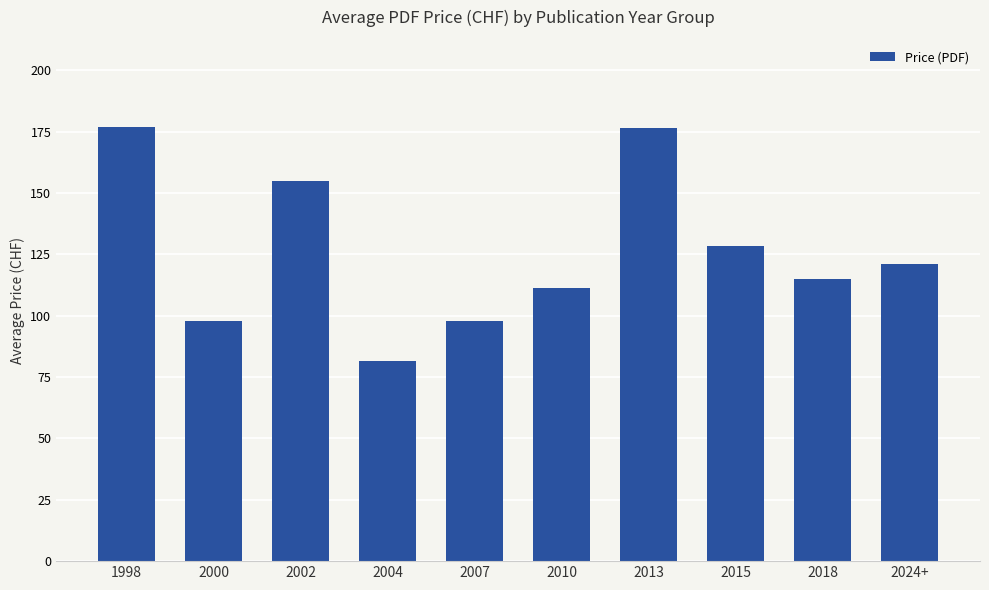

Are the bars horizontal?

No